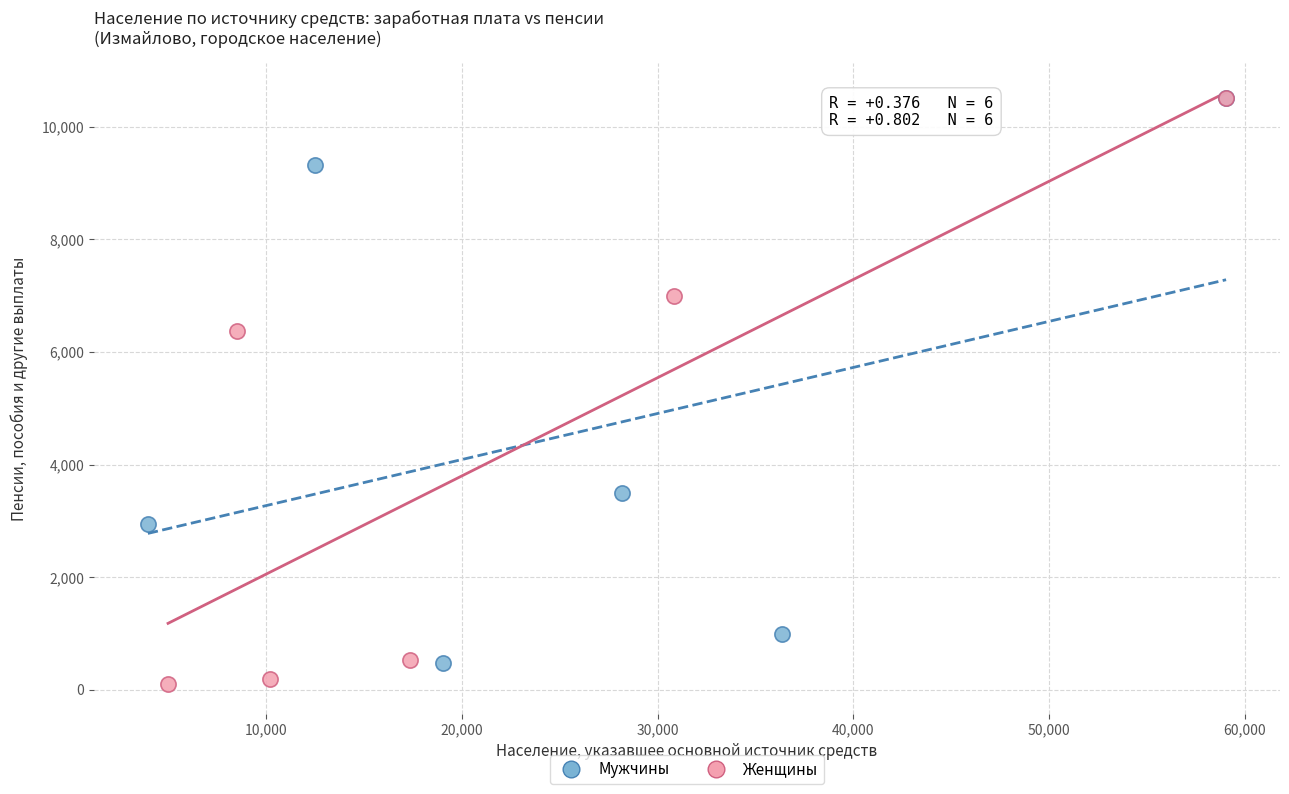

What are all the series names shown in the legend?

Мужчины, Женщины